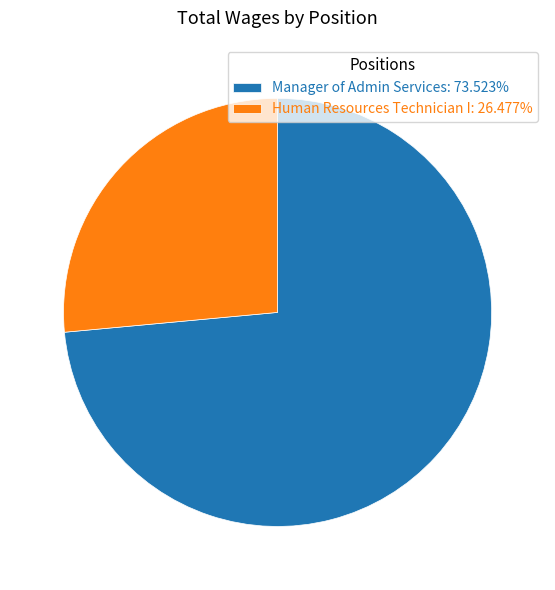

Combined, do Human Resources Technician I: 26.477% and Manager of Admin Services: 73.523% account for over 50%?

Yes